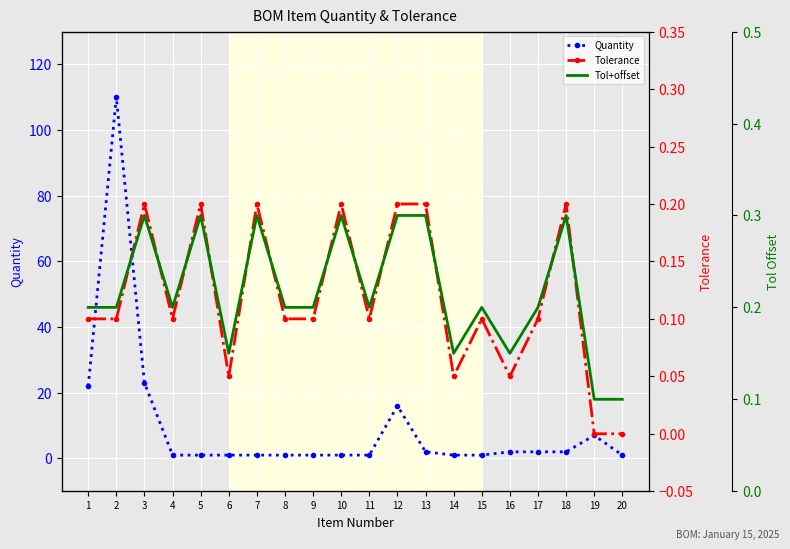

Where is the first local maximum for Quantity?

2